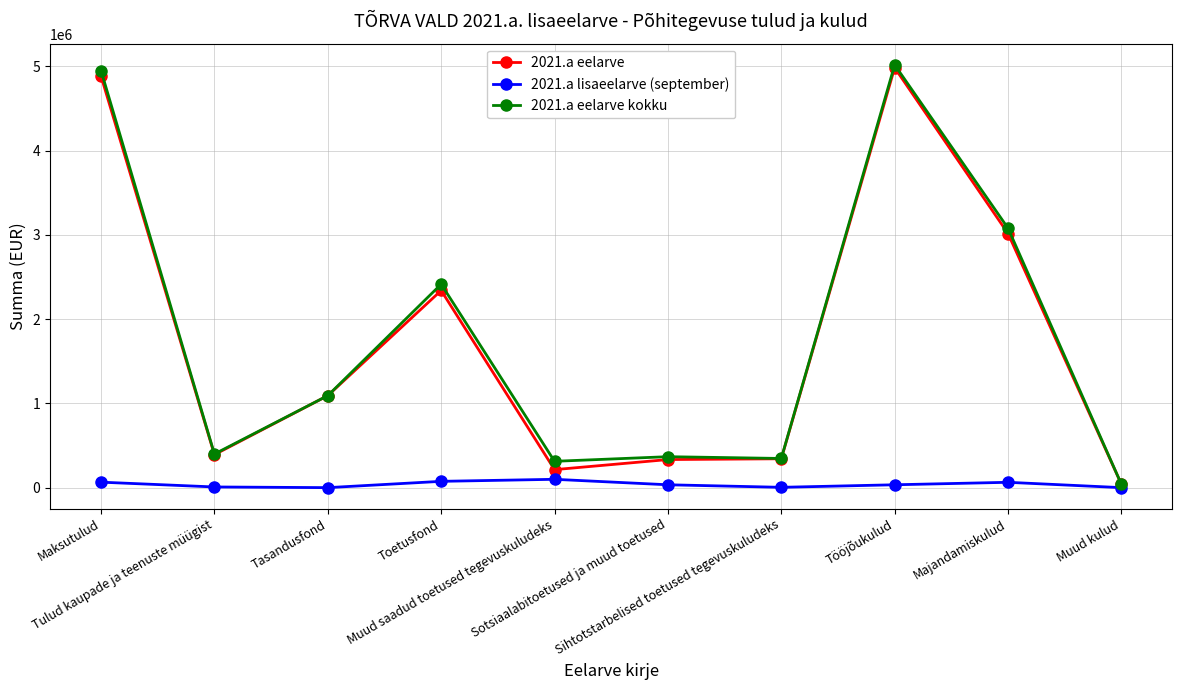

True or false: 2021.a lisaeelarve (september) has more than 0 points higher than both neighbors.

True